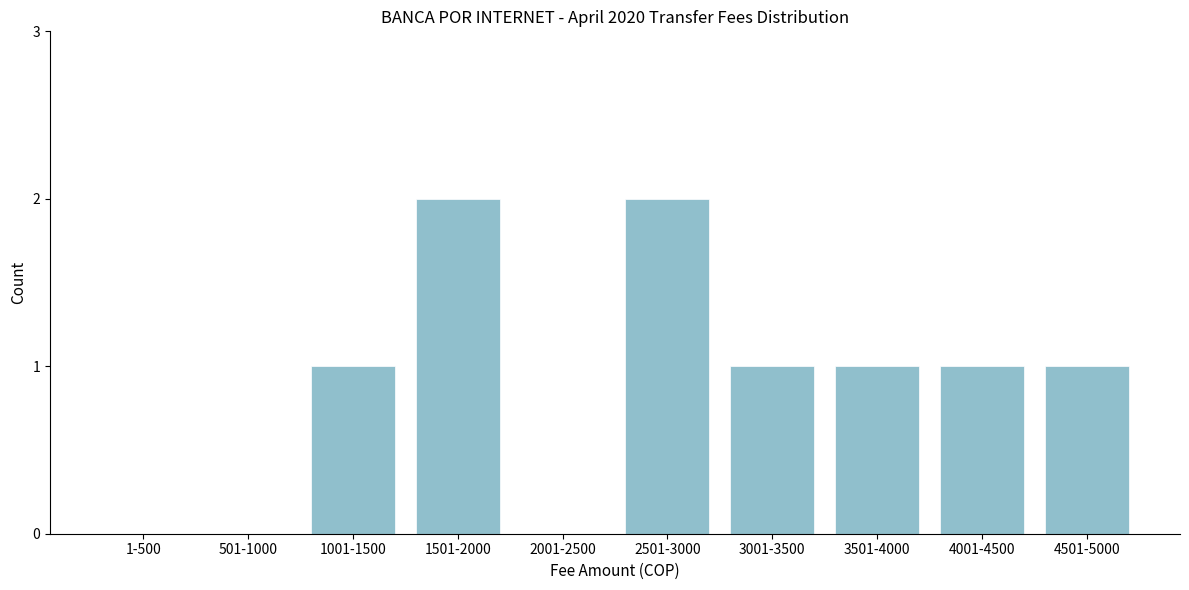

Reading right to left, list all the values displayed in this chart.

4501-5000=1	4001-4500=1	3501-4000=1	3001-3500=1	2501-3000=2	2001-2500=0	1501-2000=2	1001-1500=1	501-1000=0	1-500=0